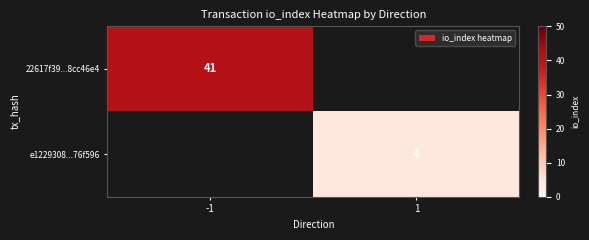

The 22617f39...8cc46e4 series shows 21.6 at -1. True or false?

False